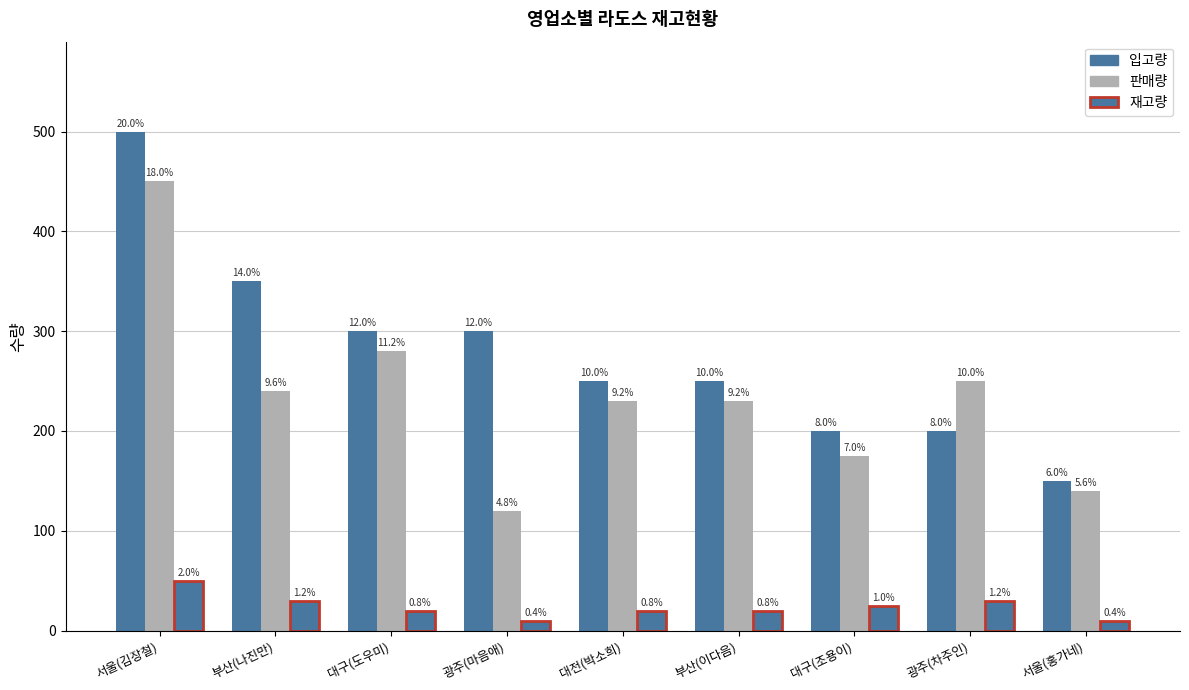

Which series has the largest range (max minus min)?

입고량